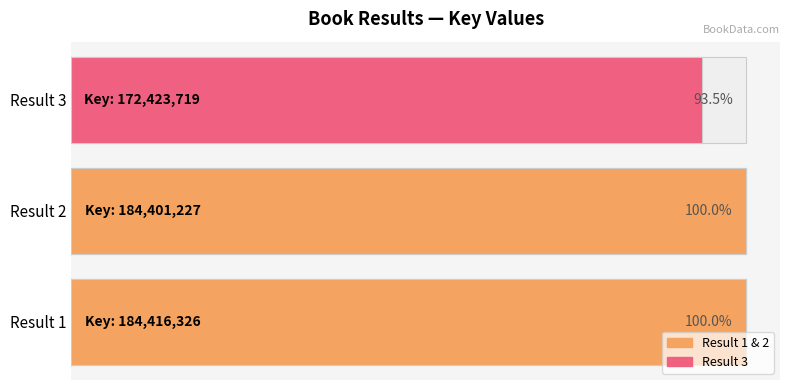

Reading left to right, transcribe all the data shown in this chart.

184416326	184401227	172423719